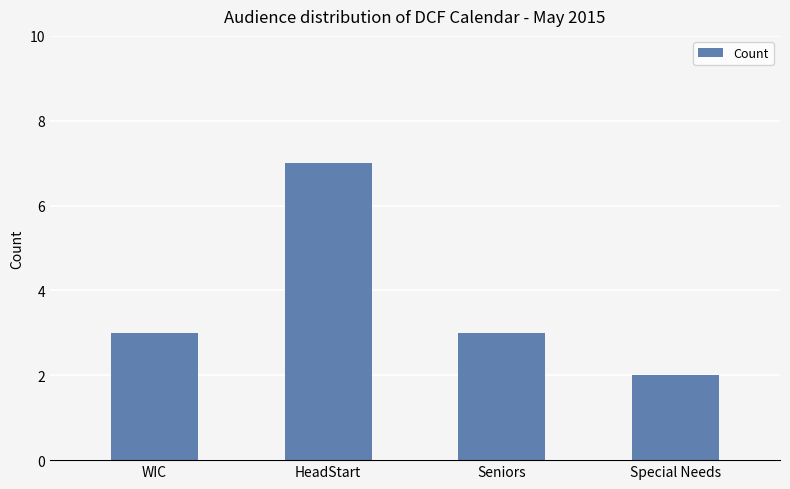

Approximately how many times larger is the value at HeadStart compared to Special Needs?

3.5